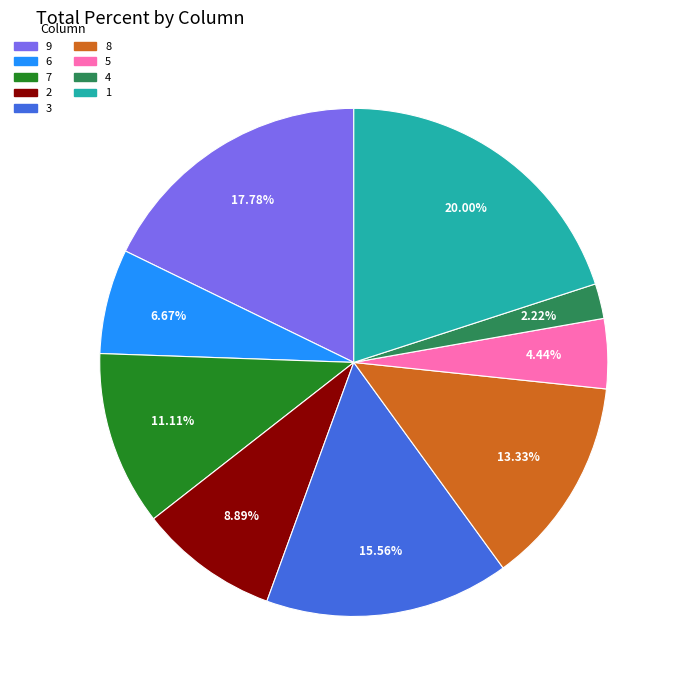

Count the number of slices in the pie.

9